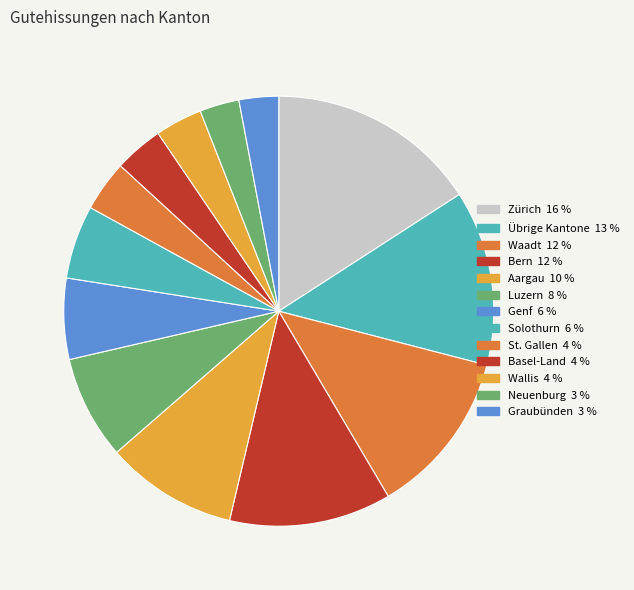

Does any single category account for the majority?

No